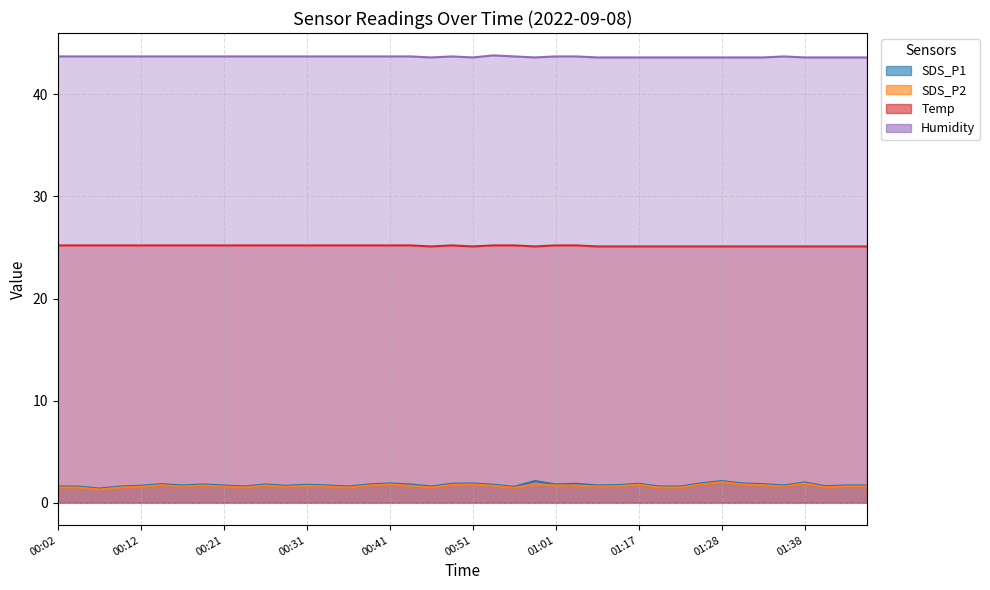

True or false: Temp and SDS_P2 intersect in this chart.

False